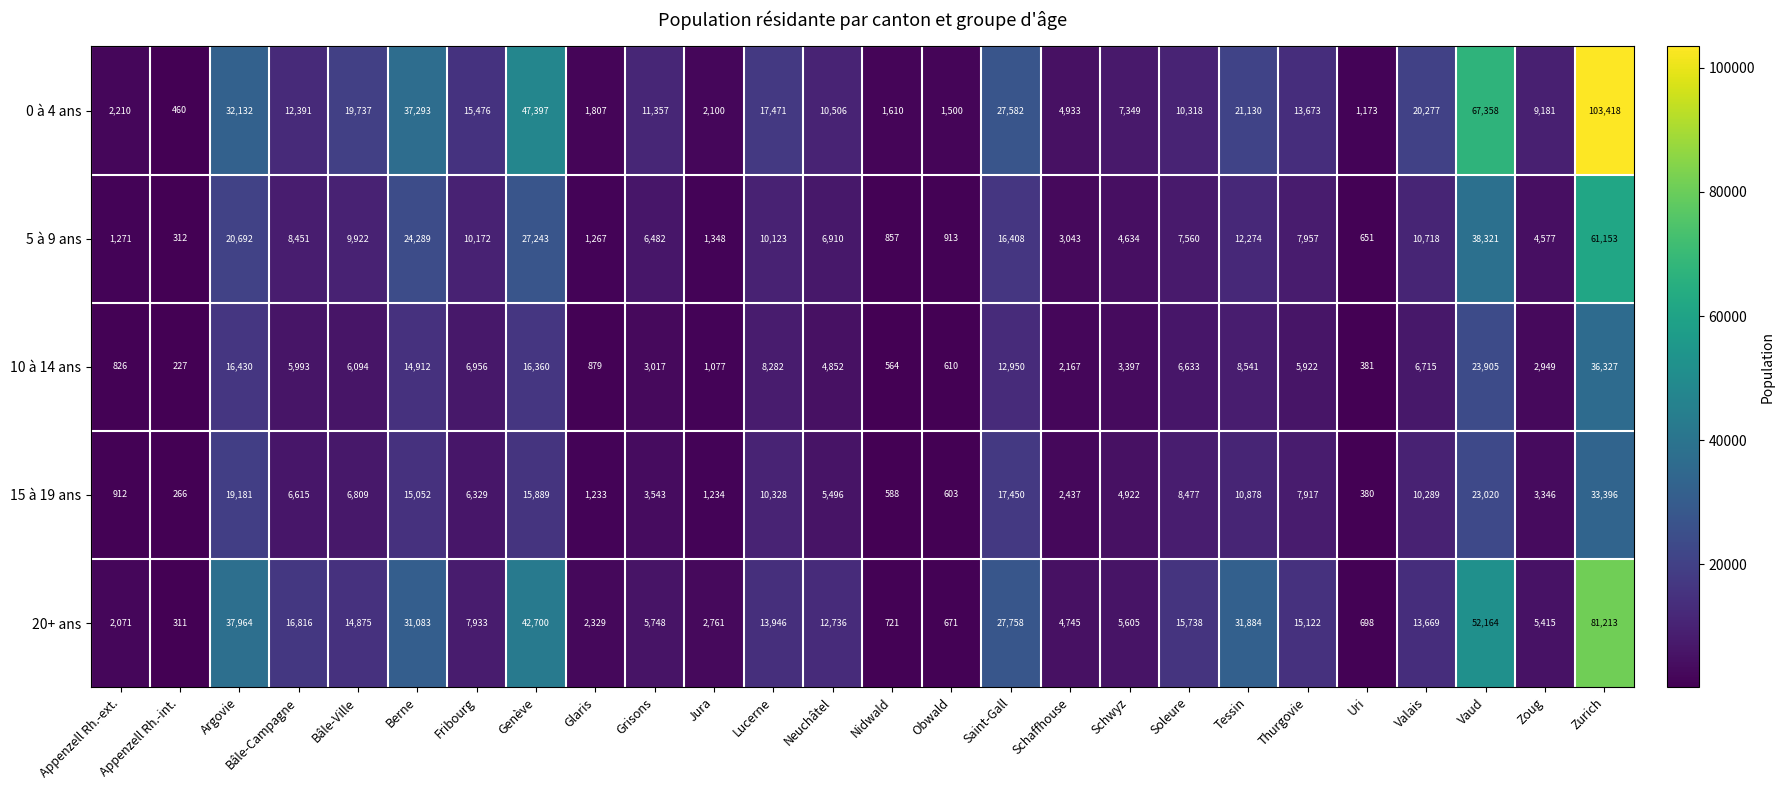

How many series are shown in this chart?

5